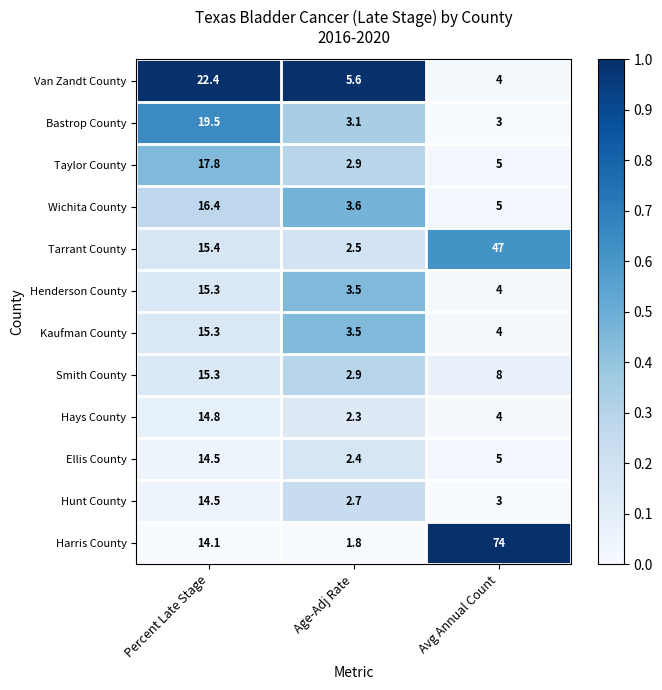

What is the sum of the Wichita County values at Avg Annual Count and Age-Adj Rate?

8.6